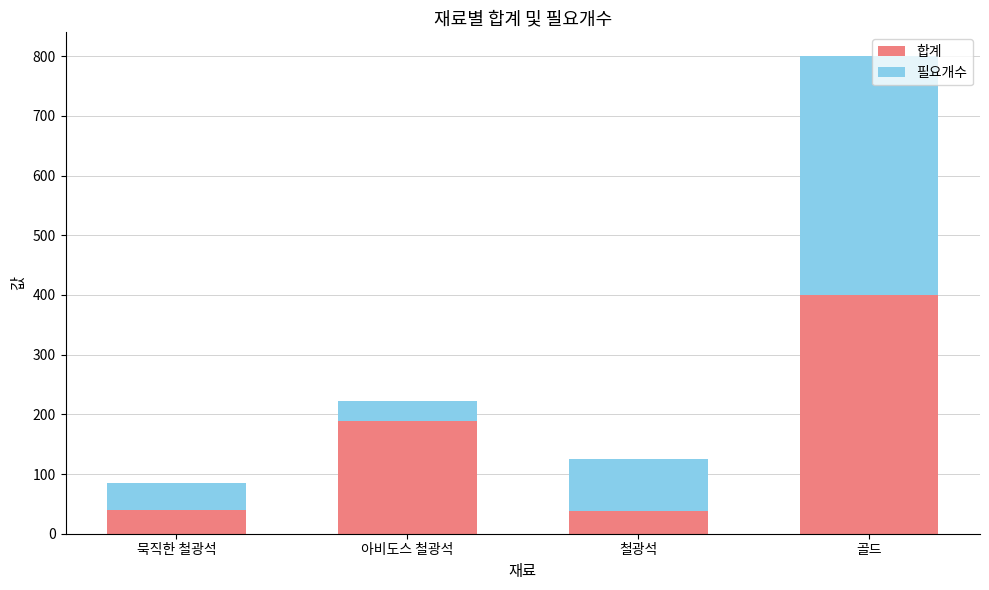

What is the average value of the 합계 series?

166.8